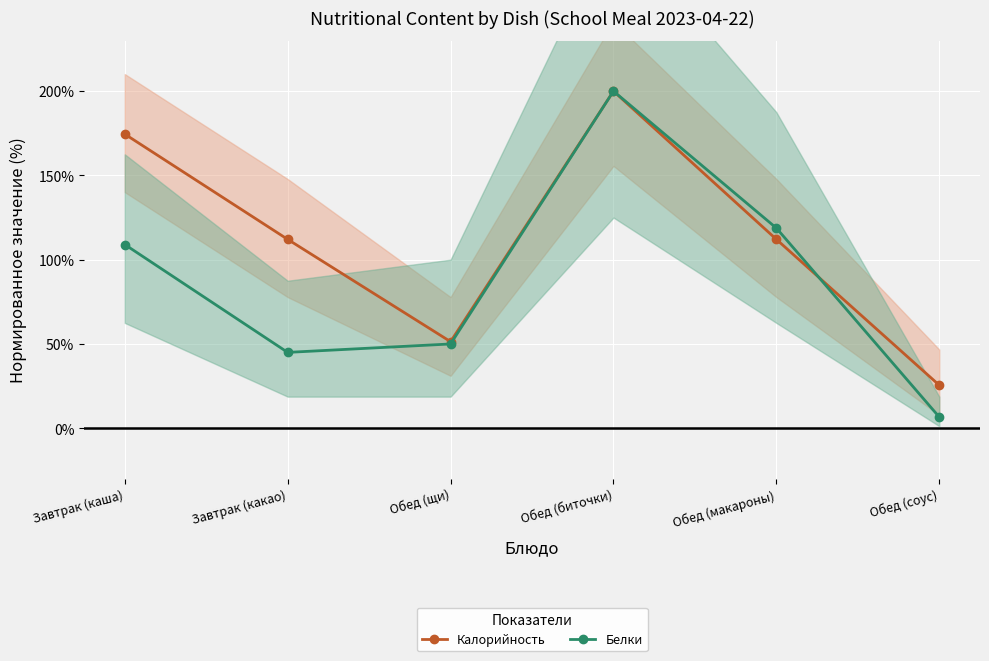

How many times do Калорийность and Белки cross each other?

1